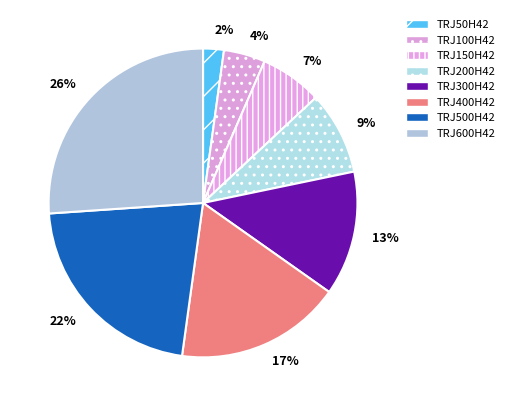

Is it true that TRJ100H42 is 4% of the pie?

True